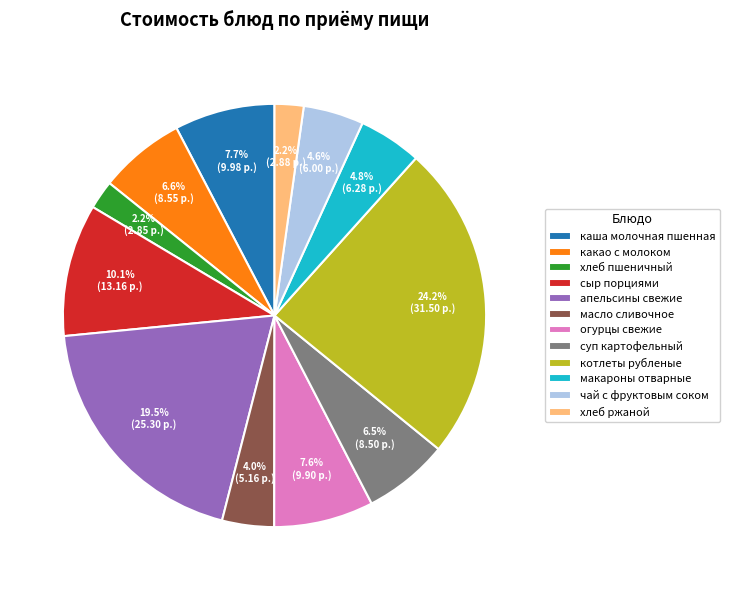

Is there a majority slice in this chart?

No